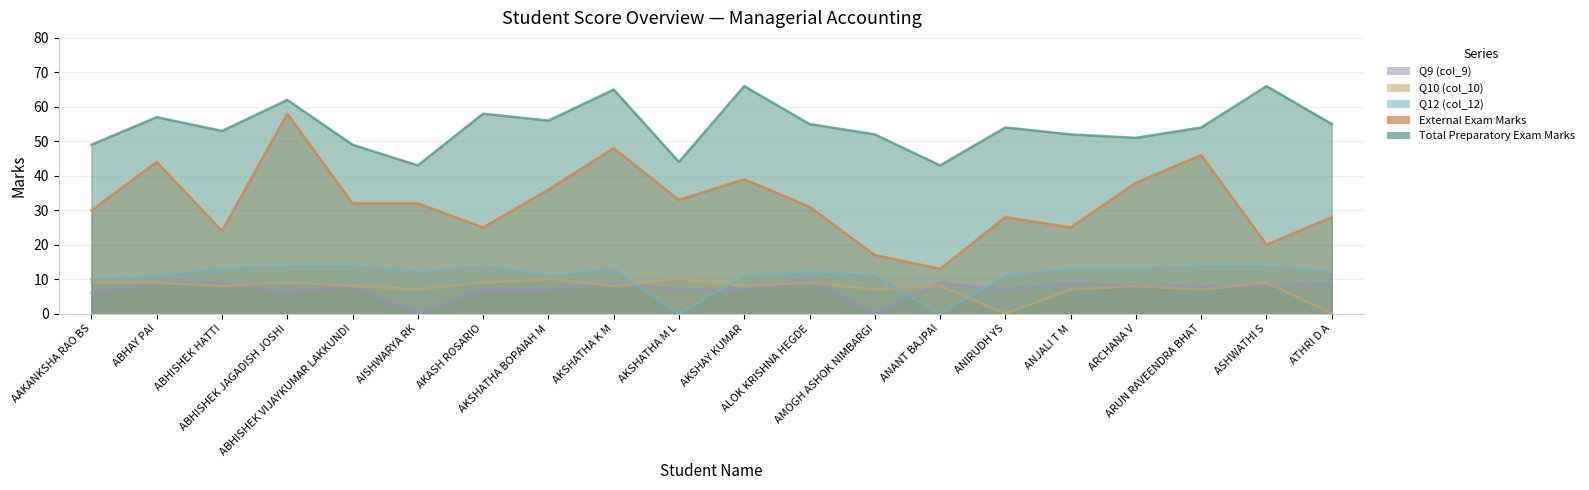

Which series changed the most between AKASH ROSARIO and ANIRUDH YS?

Q10 (col_10)